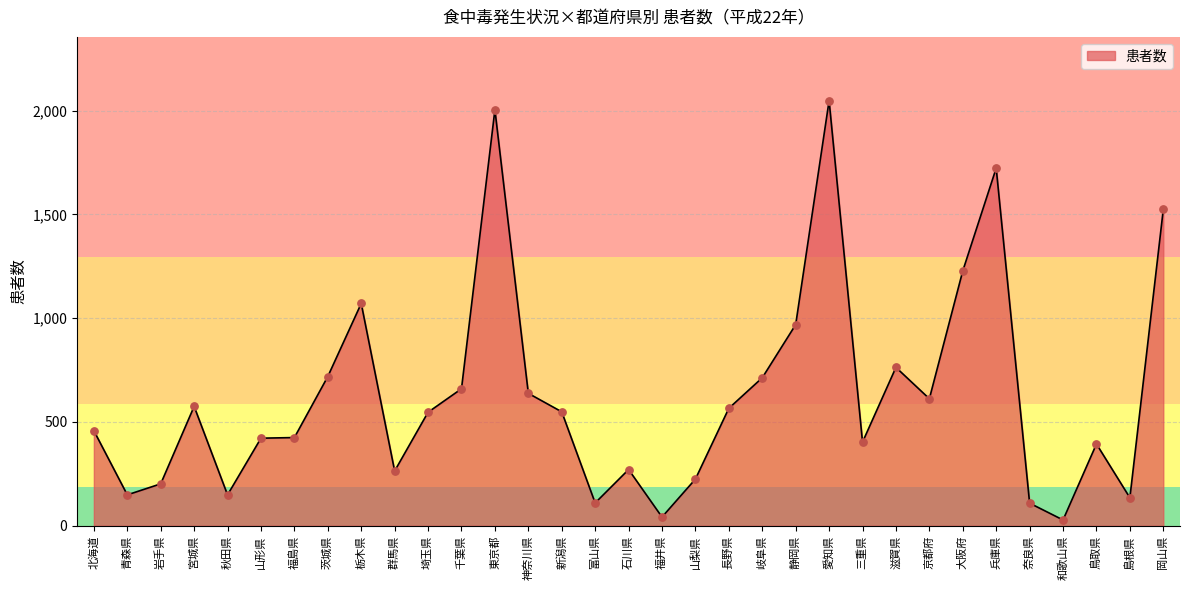

Approximately how many times larger is the value at 群馬県 compared to 愛知県?

0.1